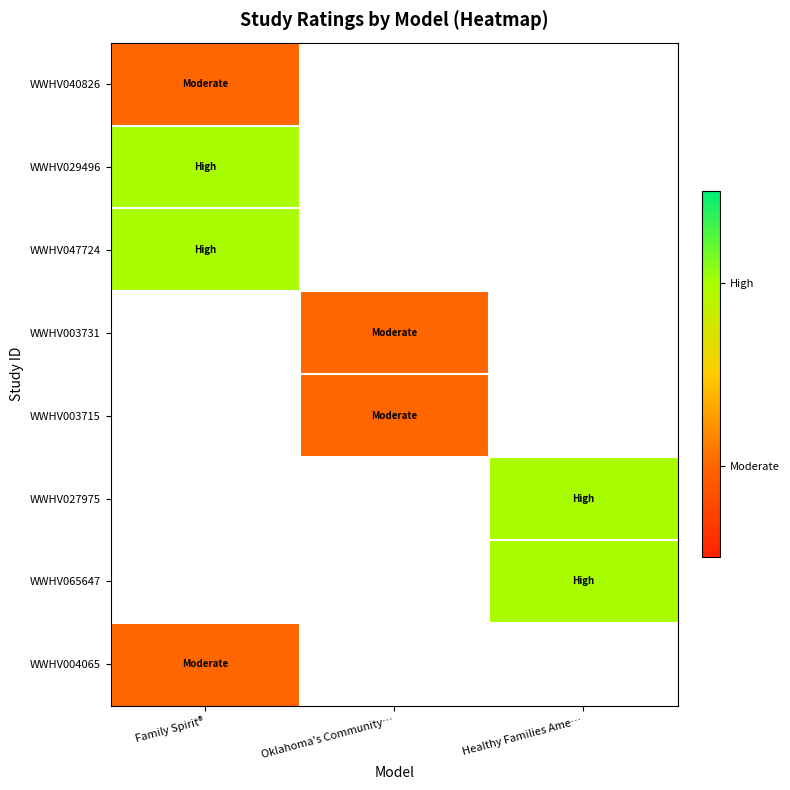

What is the greatest value displayed?

2.0